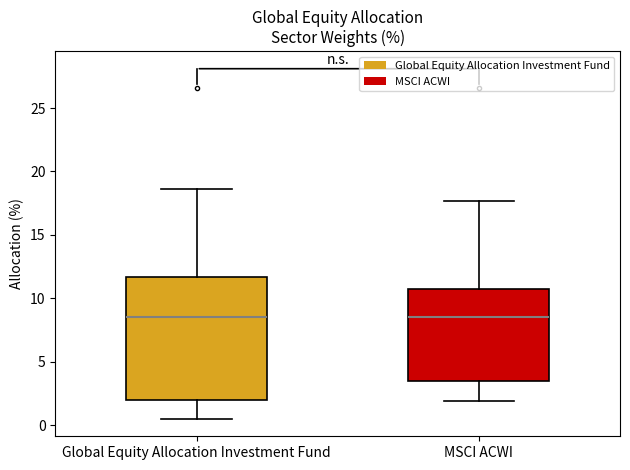

Reading left to right, read every box against the y-axis: the position of its median line, the range the box covers, and the ends of its whiskers. The values are not printed on the chart, so give them approximately, as read against the axis.

Global Equity Allocation Investment Fund: median 8.5, box 2.0 to 11.5, whiskers 0.5 to 18.5
MSCI ACWI: median 8.5, box 3.5 to 10.5, whiskers 2.0 to 17.5